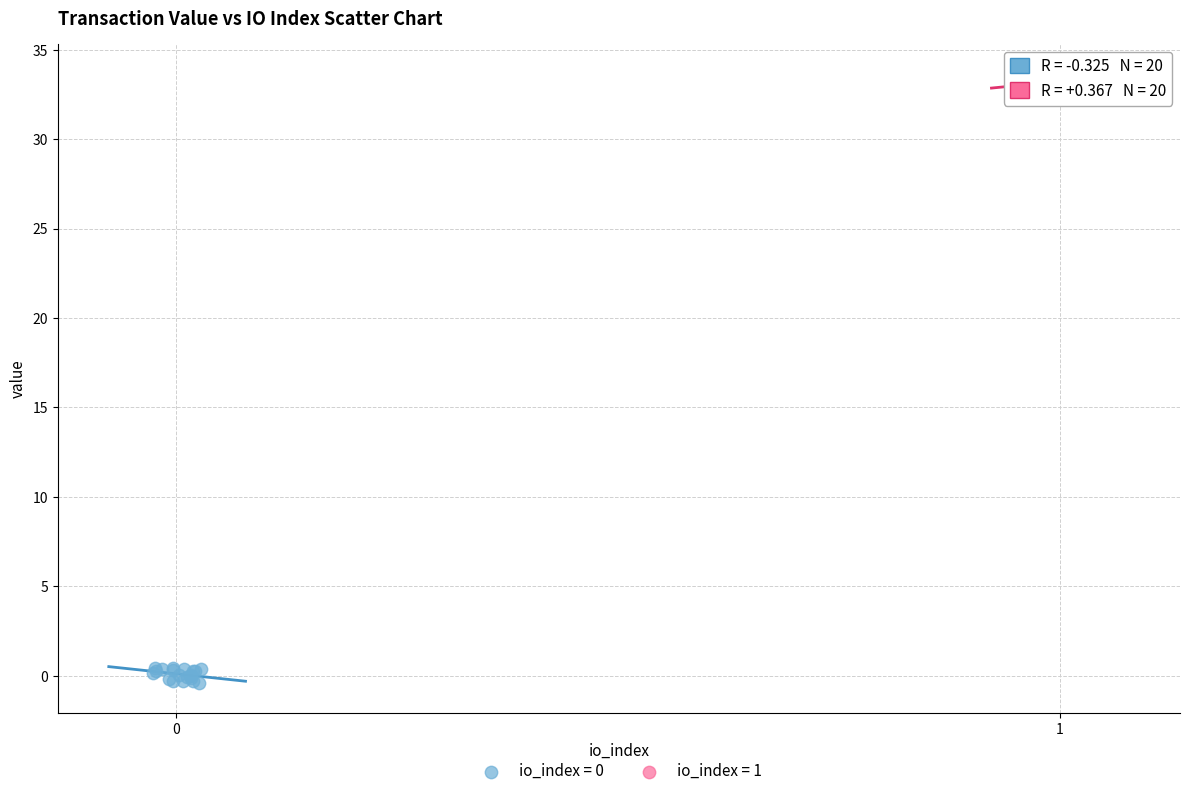

Which series contains the highest Y value?

io_index = 1